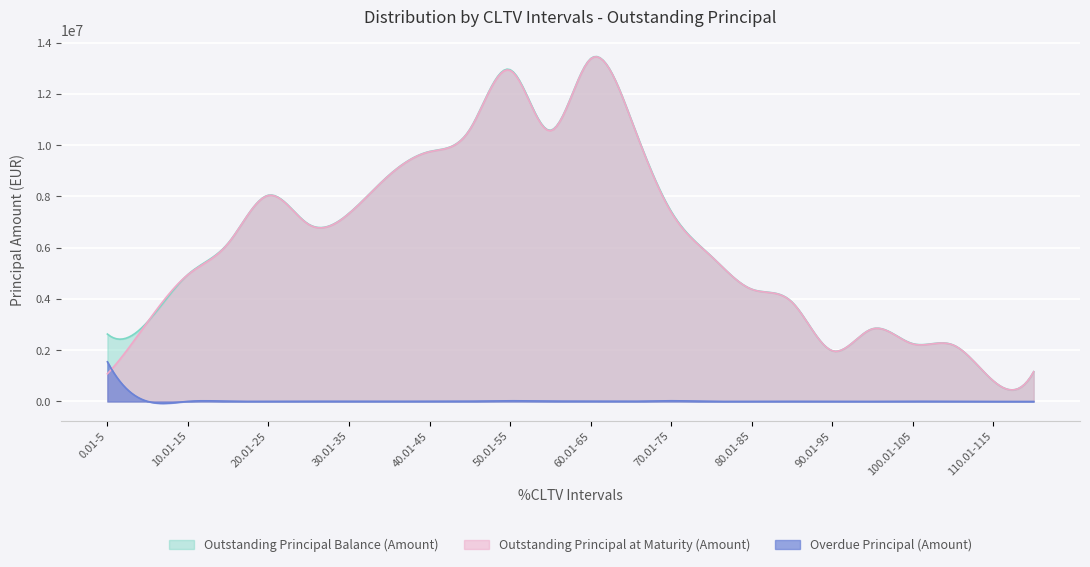

What is the difference between the maximum and second lowest values in the Overdue Principal (Amount) series?

1618408.9